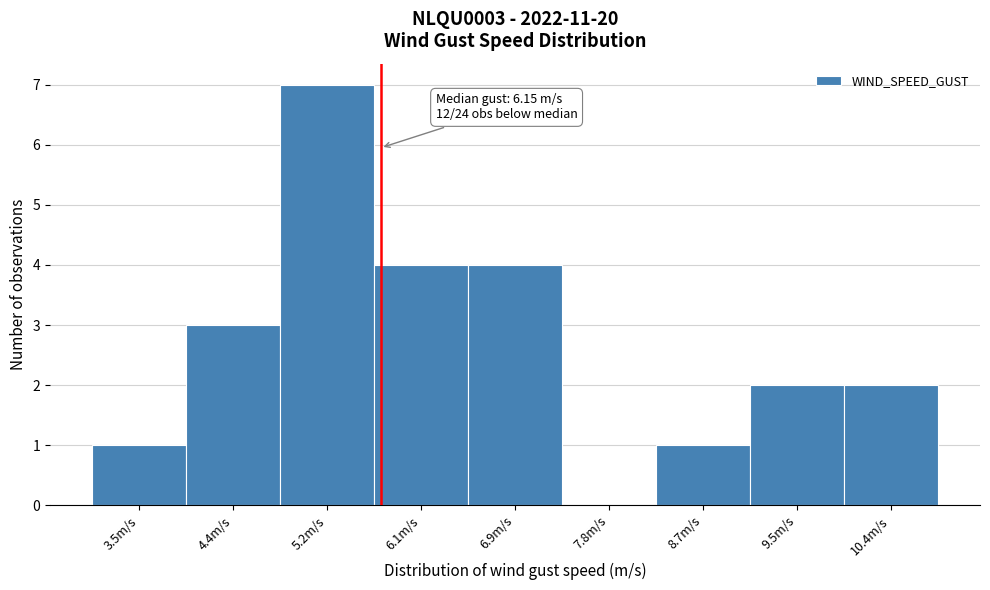

Reading left to right, transcribe all the data shown in this chart.

3.5m/s=1	4.4m/s=3	5.2m/s=7	6.1m/s=4	6.9m/s=4	7.8m/s=0	8.7m/s=1	9.5m/s=2	10.4m/s=2